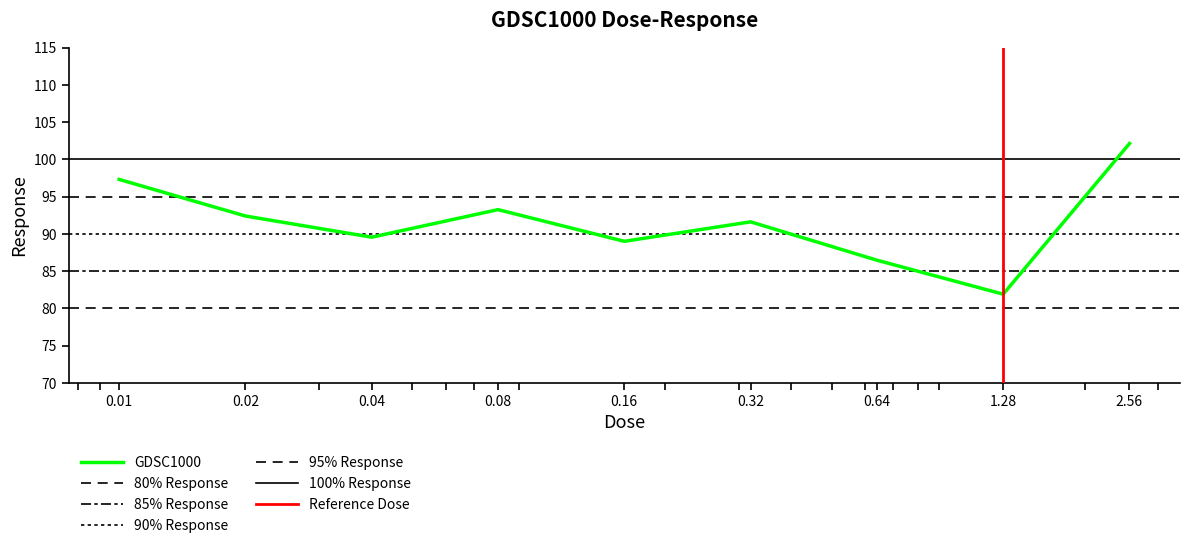

Approximately how many times larger is the value at 0.32 compared to 2.56?

0.9